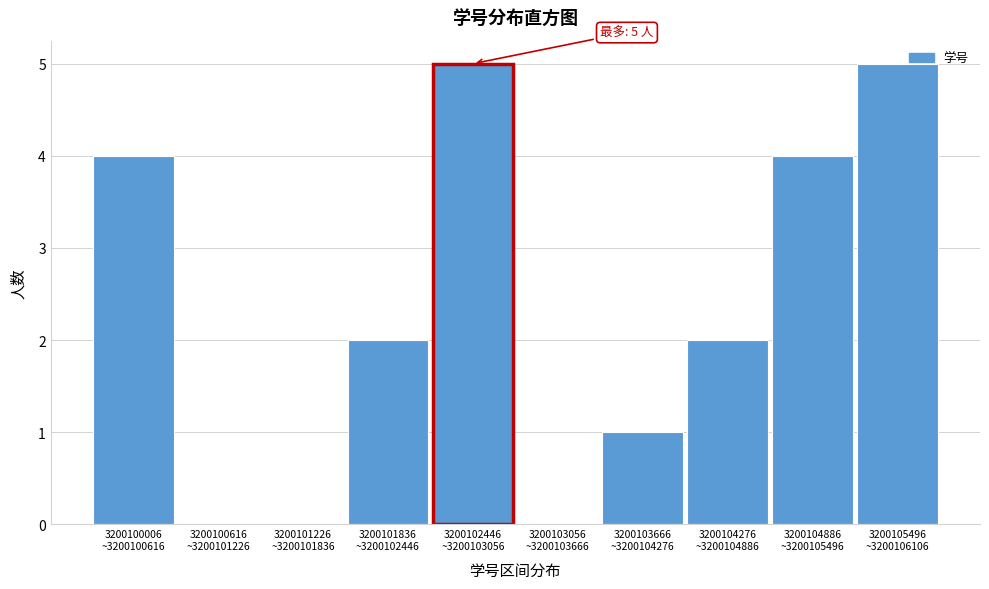

What is the greatest value displayed?

5